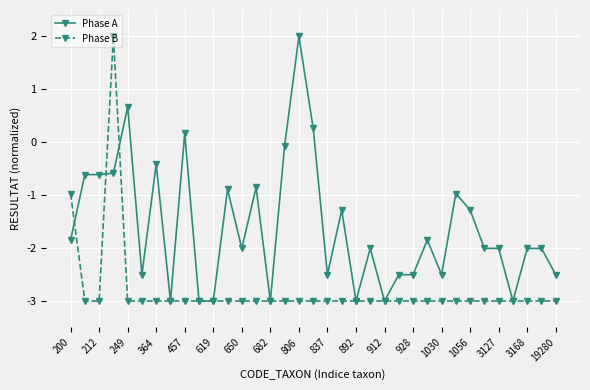

What is the lowest value of the Phase A series?

-3.0